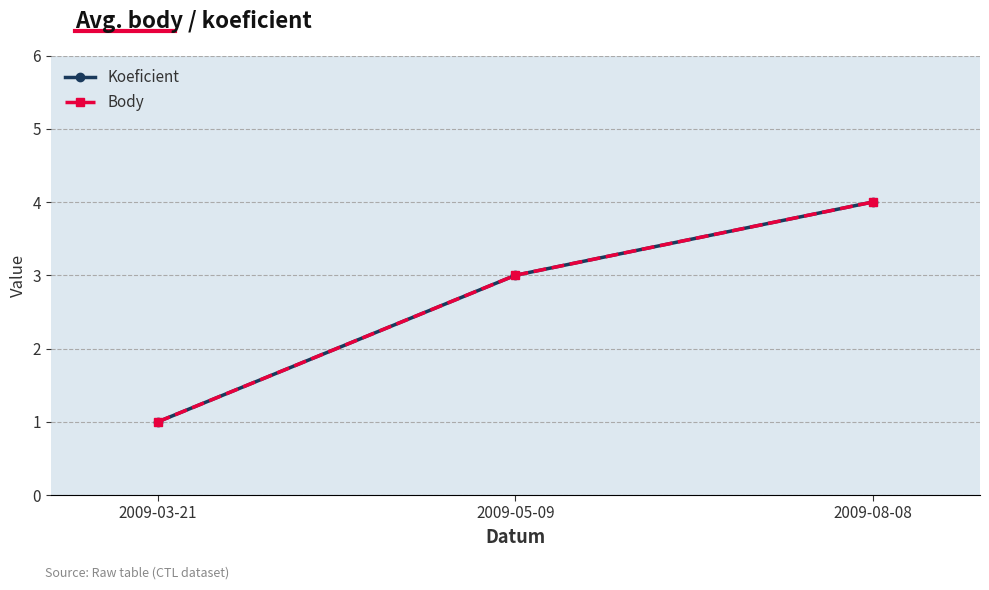

Is this an area chart (filled region under the line)?

No